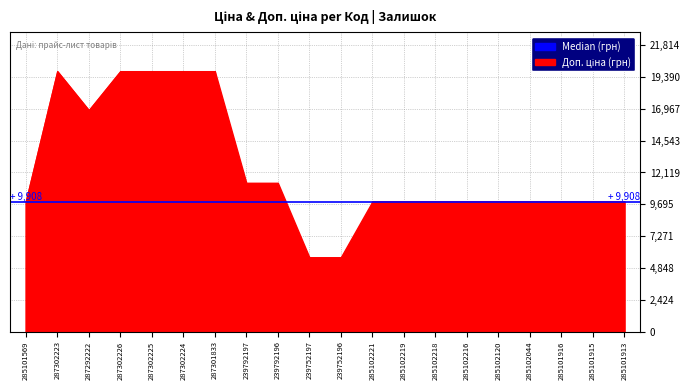

What position from the right is 287302223?

19